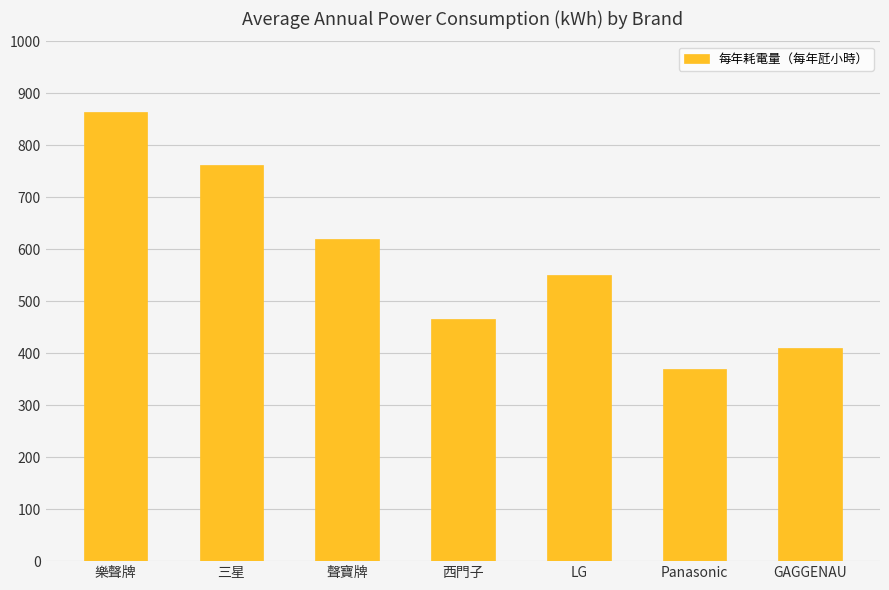

What is the label of the 5th bar from the left?

LG